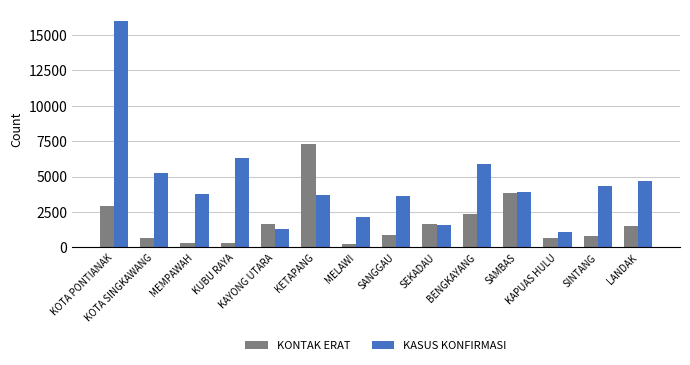

Which series changed the most between KAPUAS HULU and LANDAK?

KASUS KONFIRMASI